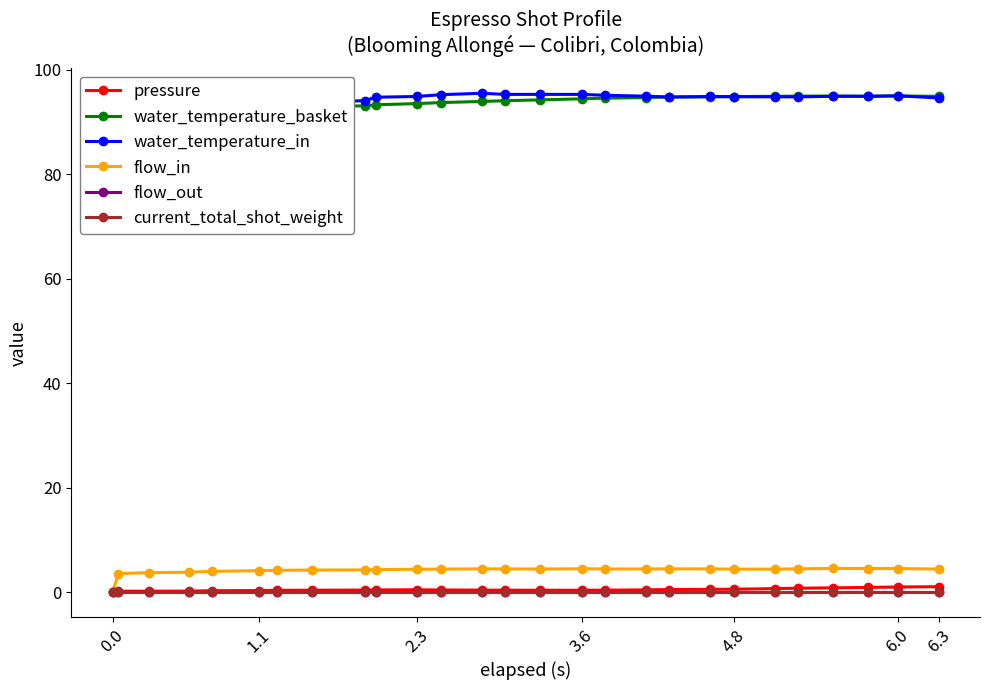

Which series has the largest range (max minus min)?

flow_in